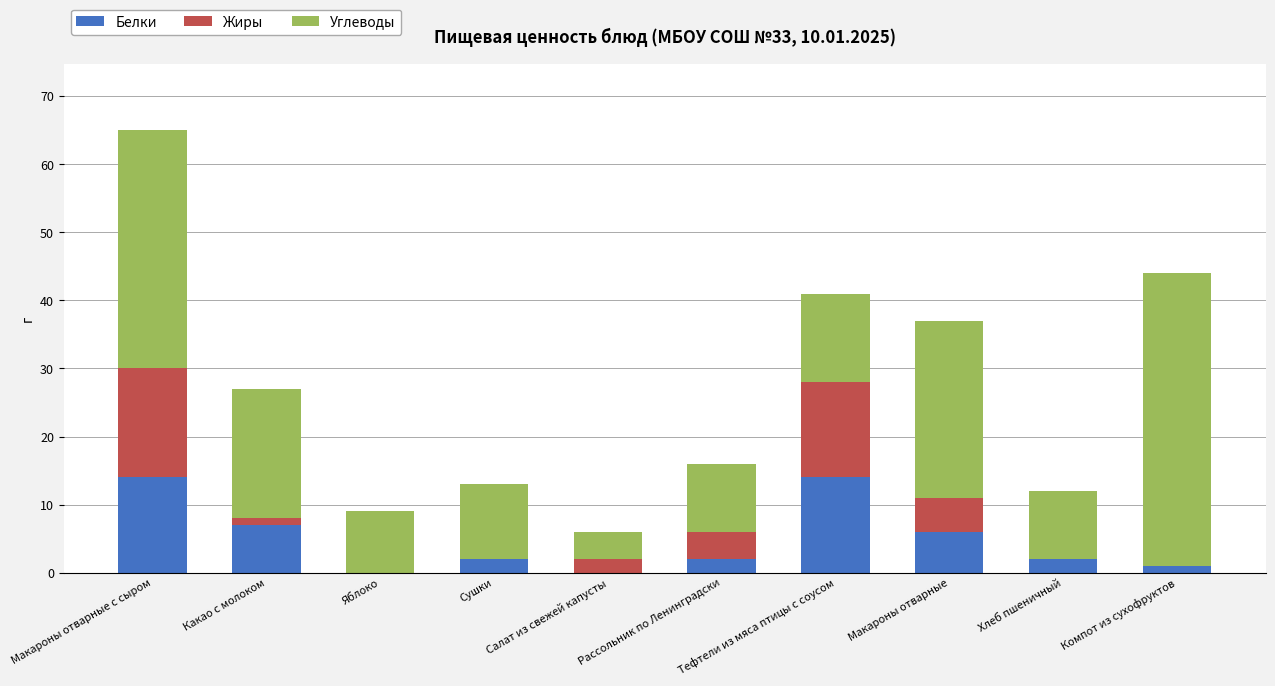

At which category is the sum across all series the highest?

Макароны отварные с сыром